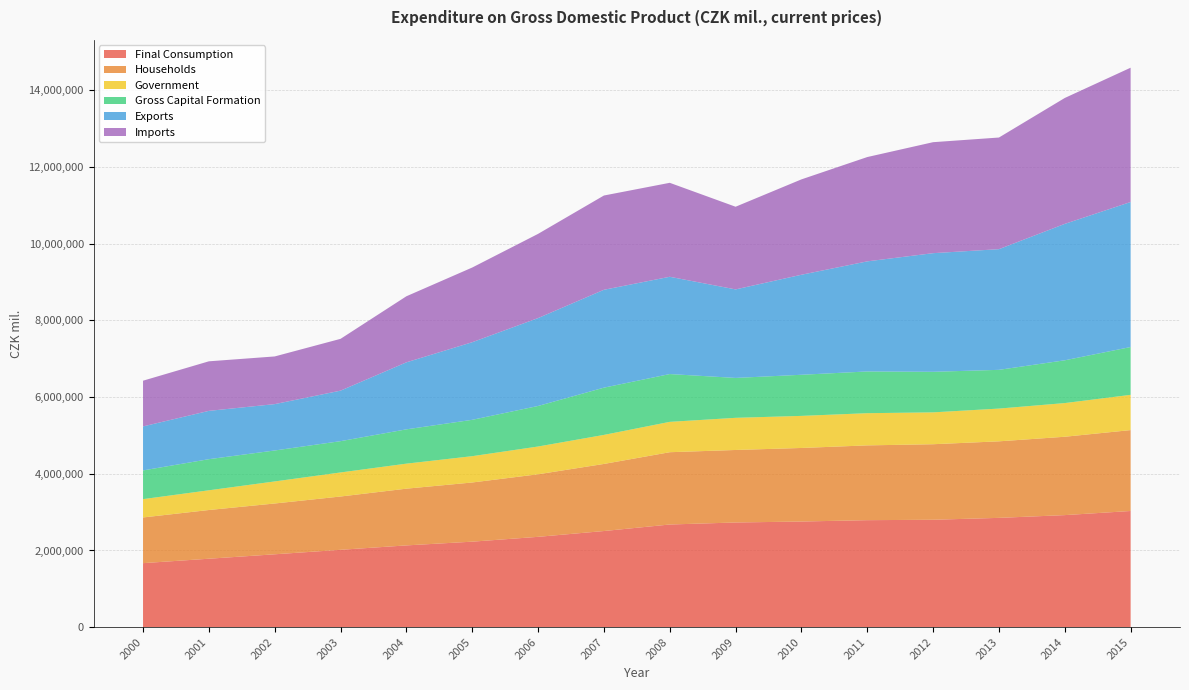

Reading right to left, what are all the values shown in this chart?

Final Consumption: 3029986	2922554	2850712	2801466	2790642	2755374	2730151	2677550	2507328	2355982	2229936	2132472	2017641	1900547	1785001	1669719
Households: 2110138	2044021	1996324	1970042	1950717	1918560	1891397	1885707	1749982	1631817	1543634	1479812	1390139	1325143	1270540	1191614
Government: 919848	878533	854388	831424	839925	836814	838754	791843	757346	724165	686302	652660	627502	575404	514461	478105
Gross Capital Formation: 1246895	1115698	1010380	1057858	1088416	1072399	1040678	1246851	1232446	1057348	948220	894579	816182	807284	811377	748717
Exports: 3783080	3558577	3147940	3094549	2871719	2609184	2309117	2537501	2552998	2292746	2024406	1748247	1317737	1209434	1260355	1148113
Imports: 3503222	3284295	2912032	2894924	2721106	2487639	2156453	2451126	2458953	2196532	1948213	1723263	1351415	1243569	1292651	1192257